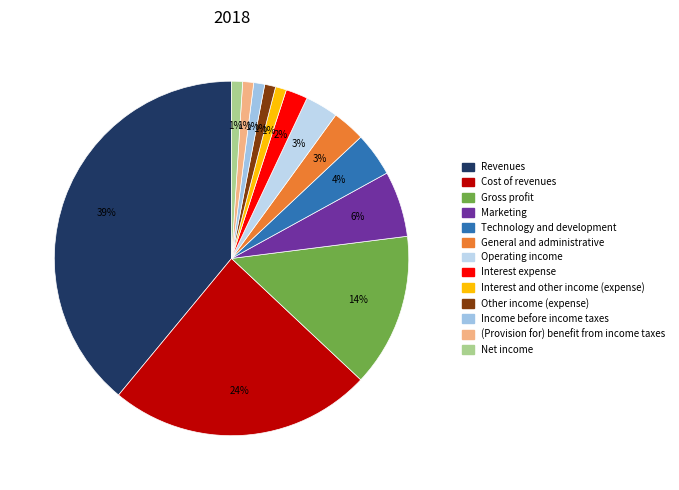

Which category has the biggest portion of the pie?

Revenues